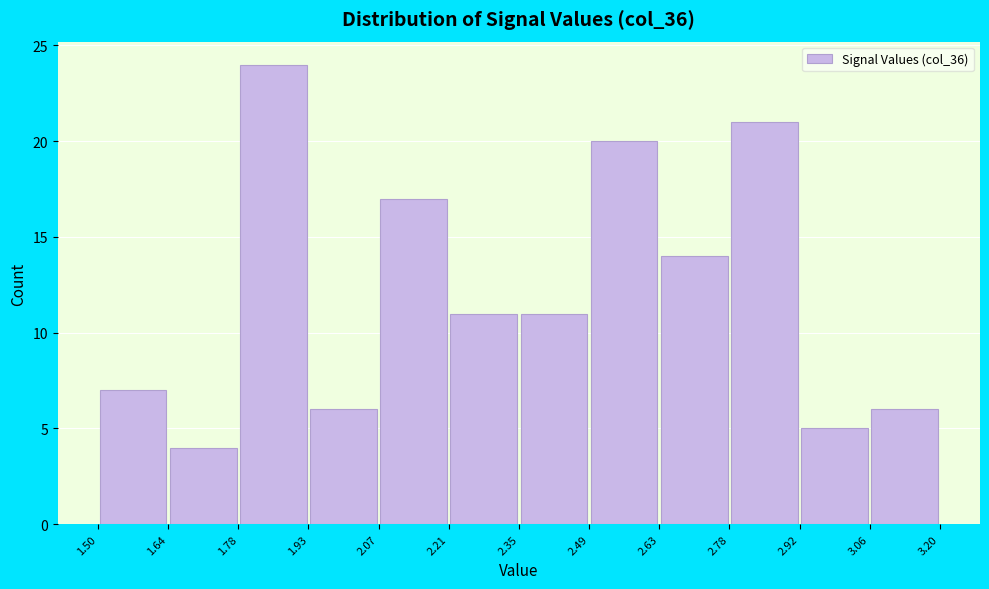

Which range on the x-axis has the tallest bar?

1.78 to 1.93